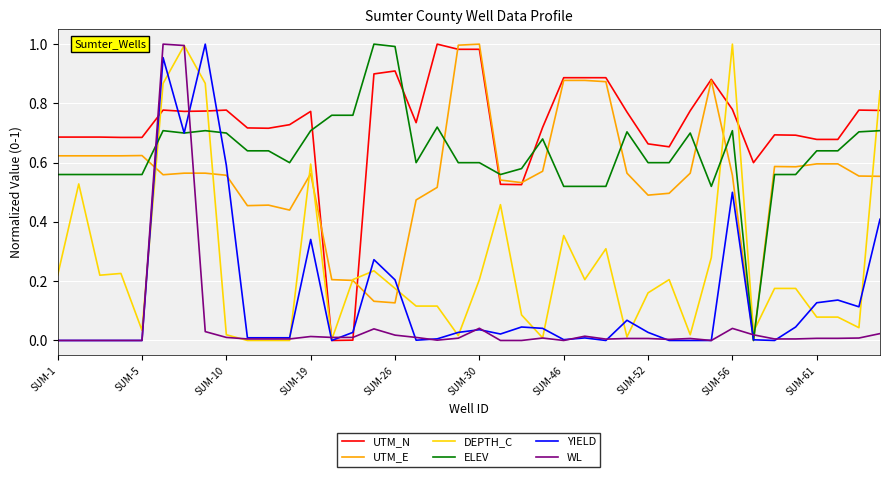

Which series has the largest total across all categories?

UTM_N